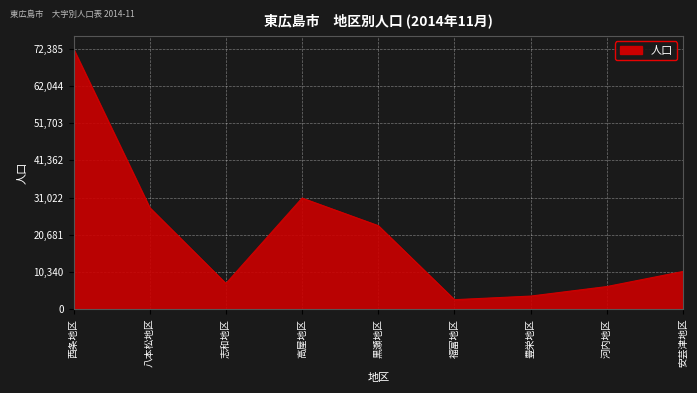

At which label is the value closest to 37484?

高屋地区